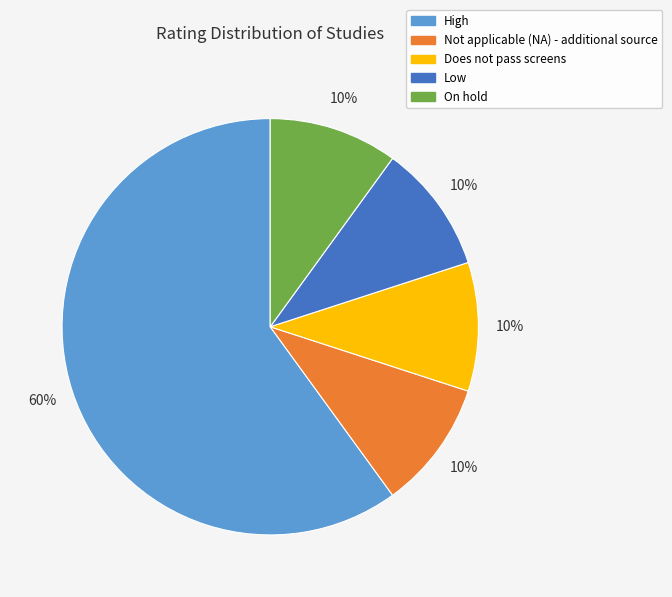

True or false: On hold accounts for 10% of the total.

True